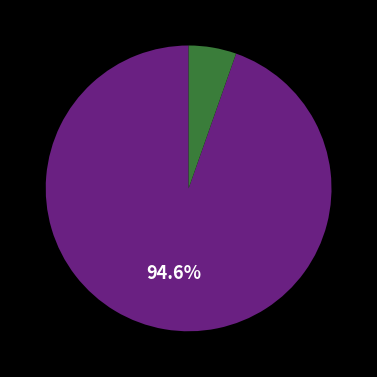

Is there any slice that represents more than half of the pie?

Yes